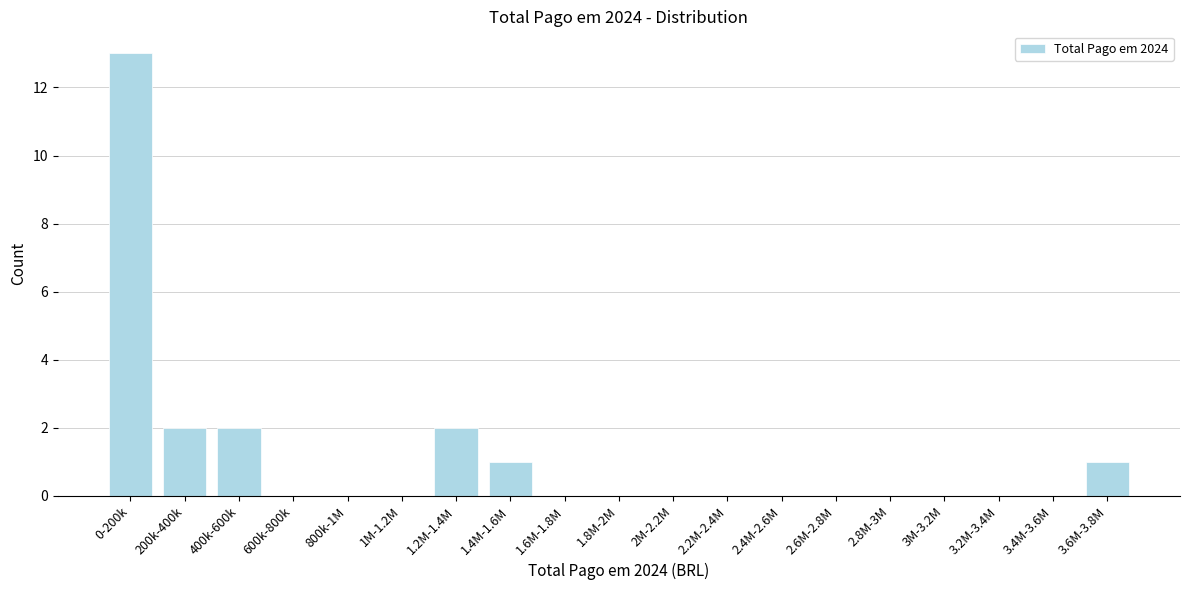

Reading left to right, transcribe all the data shown in this chart.

0-200k=13	200k-400k=2	400k-600k=2	600k-800k=0	800k-1M=0	1M-1.2M=0	1.2M-1.4M=2	1.4M-1.6M=1	1.6M-1.8M=0	1.8M-2M=0	2M-2.2M=0	2.2M-2.4M=0	2.4M-2.6M=0	2.6M-2.8M=0	2.8M-3M=0	3M-3.2M=0	3.2M-3.4M=0	3.4M-3.6M=0	3.6M-3.8M=1